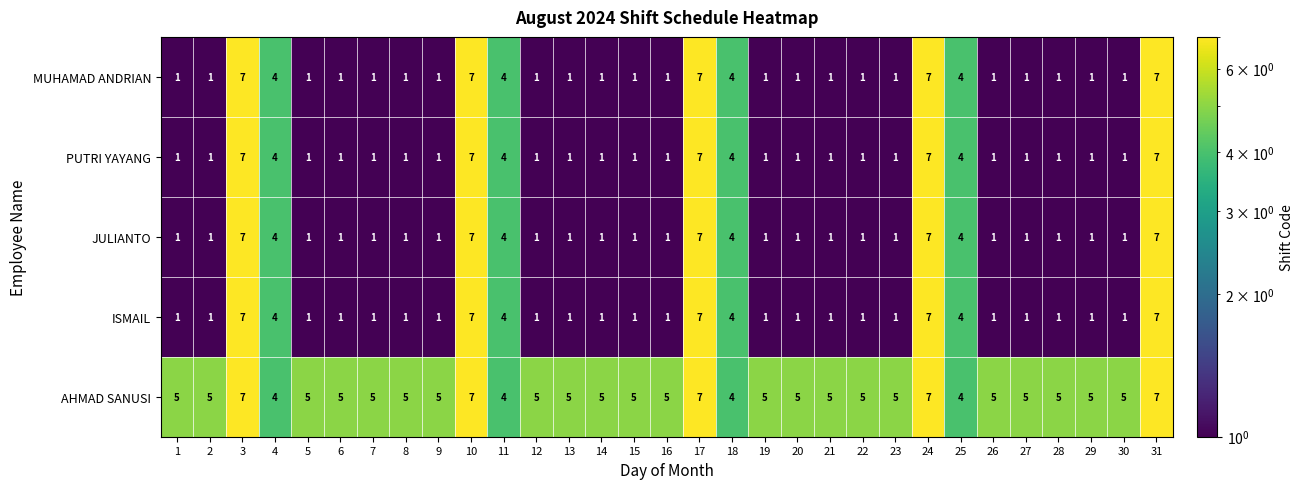

What is the greatest value displayed?

7